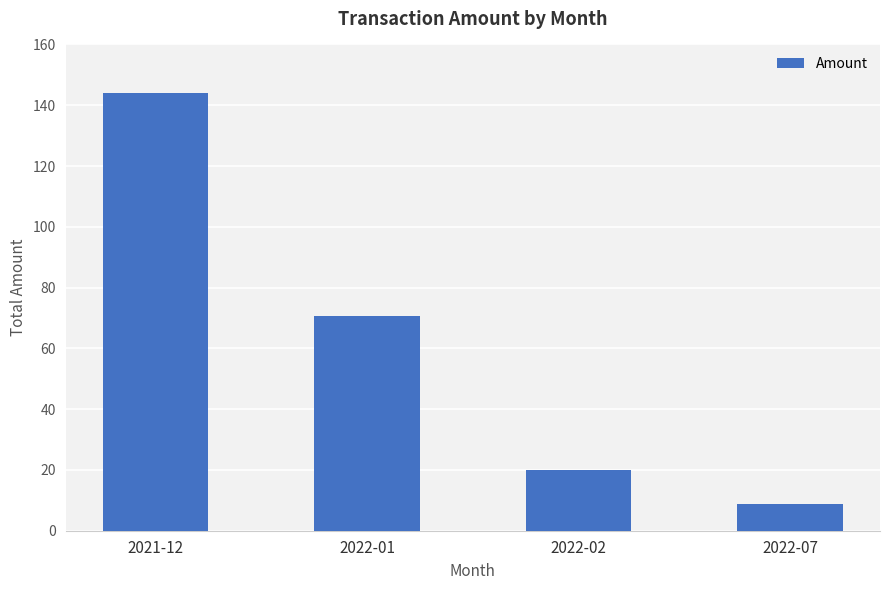

What is the difference between the second highest and second lowest values?

50.8